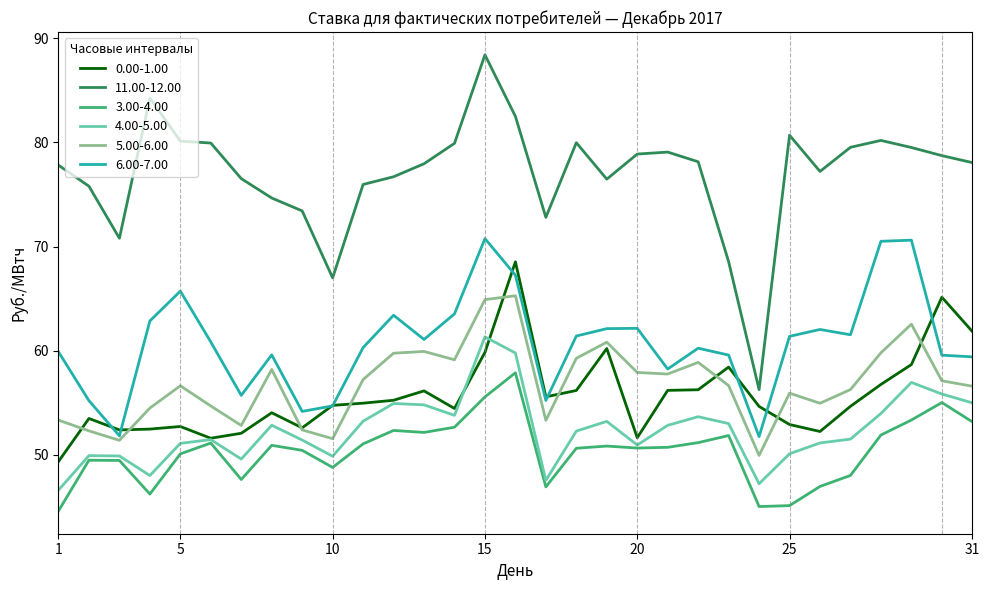

True or false: 5.00-6.00 and 3.00-4.00 intersect in this chart.

False